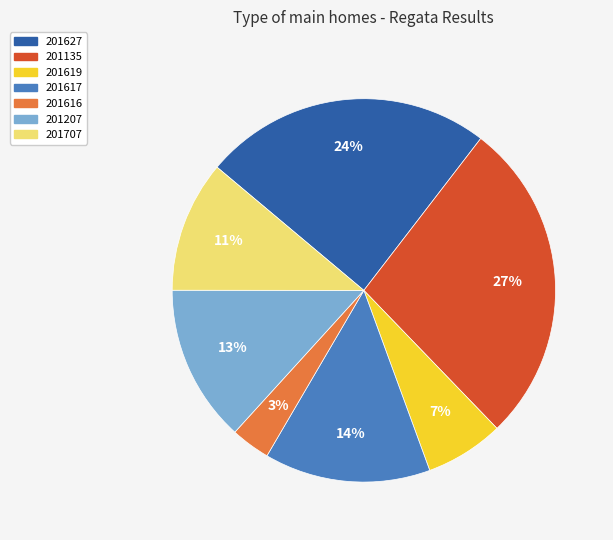

Which has a higher value, 201207 or 201617?

201617